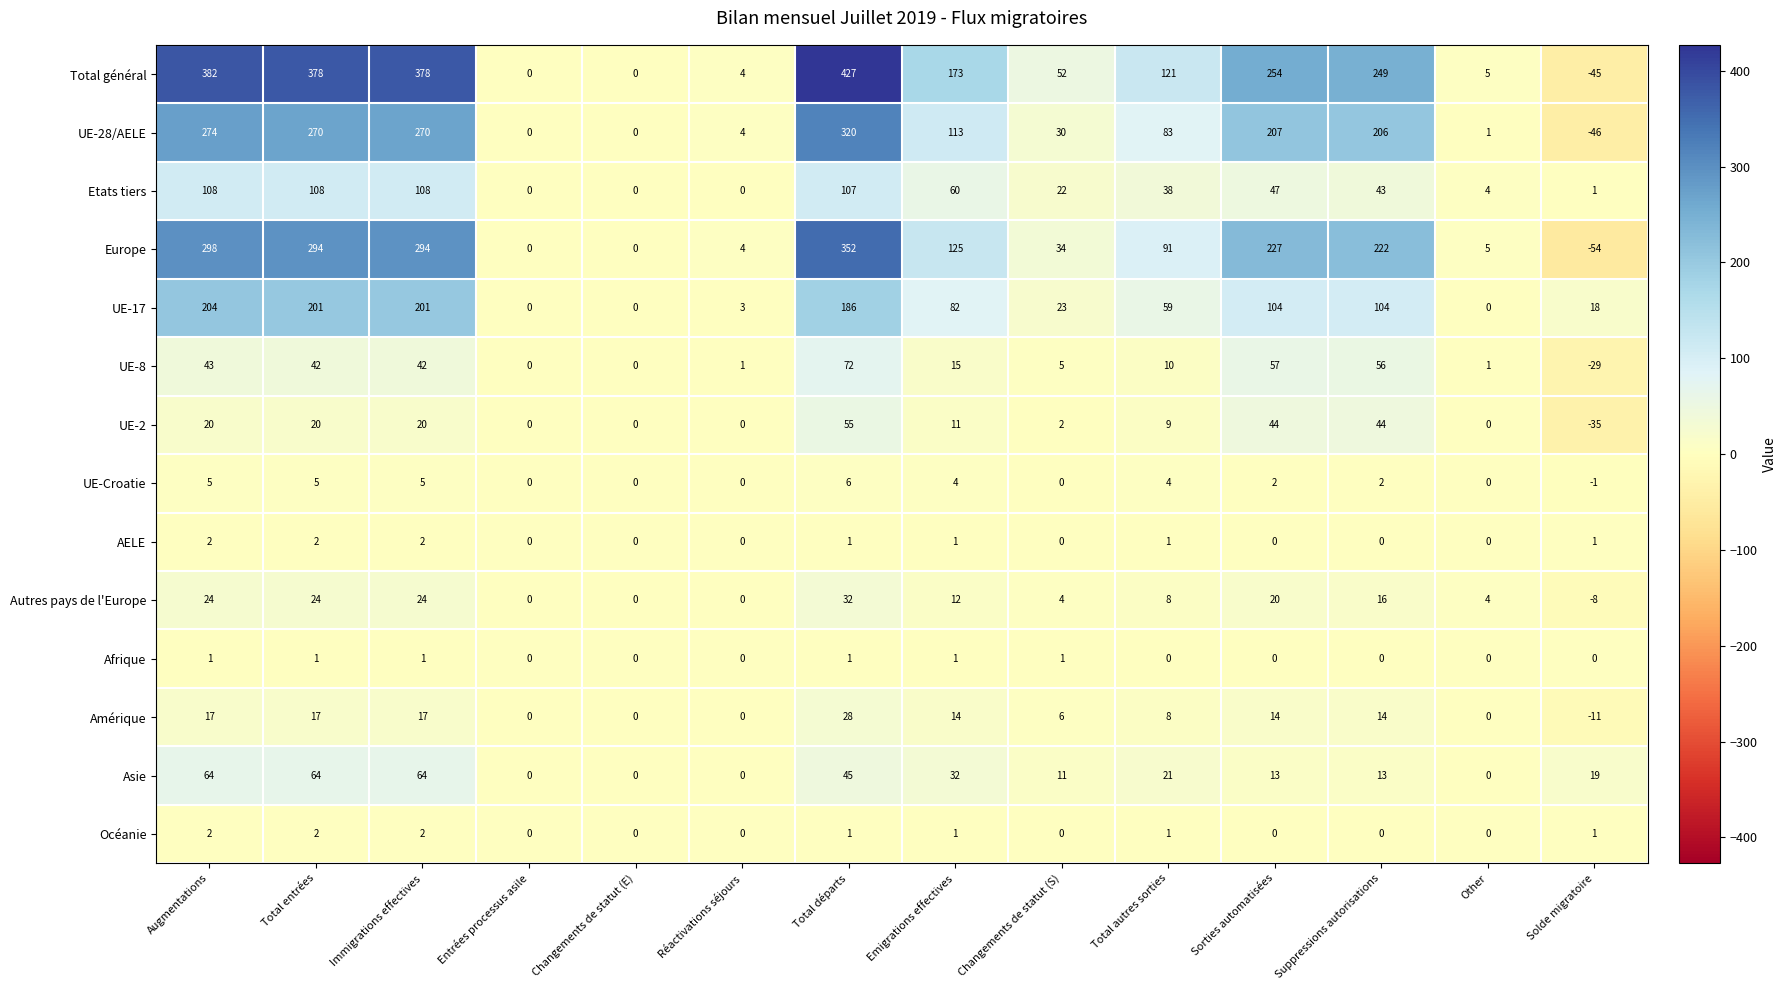

At which label is Etats tiers closest to 54?

Emigrations effectives